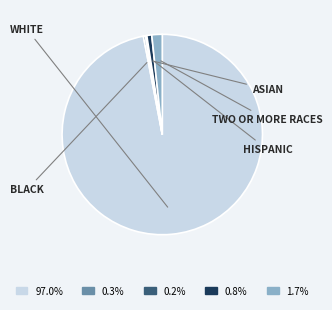

The TWO OR MORE RACES slice represents 2% of the pie. True or false?

True